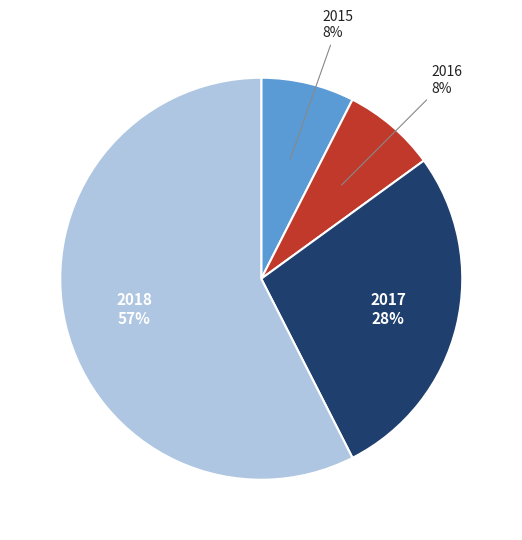

To the nearest percent, what is the average slice percentage?

25%